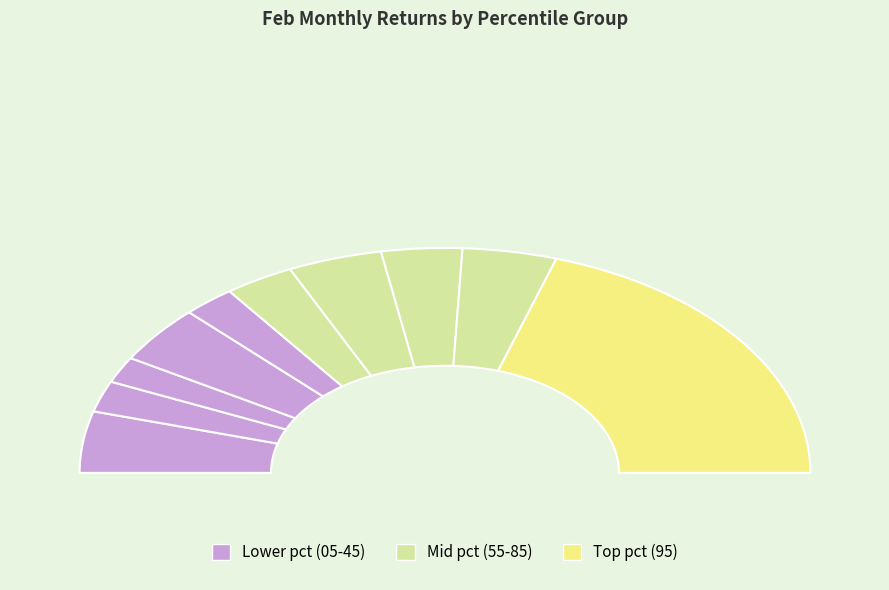

Does pct55 account for over 50% of the chart?

No